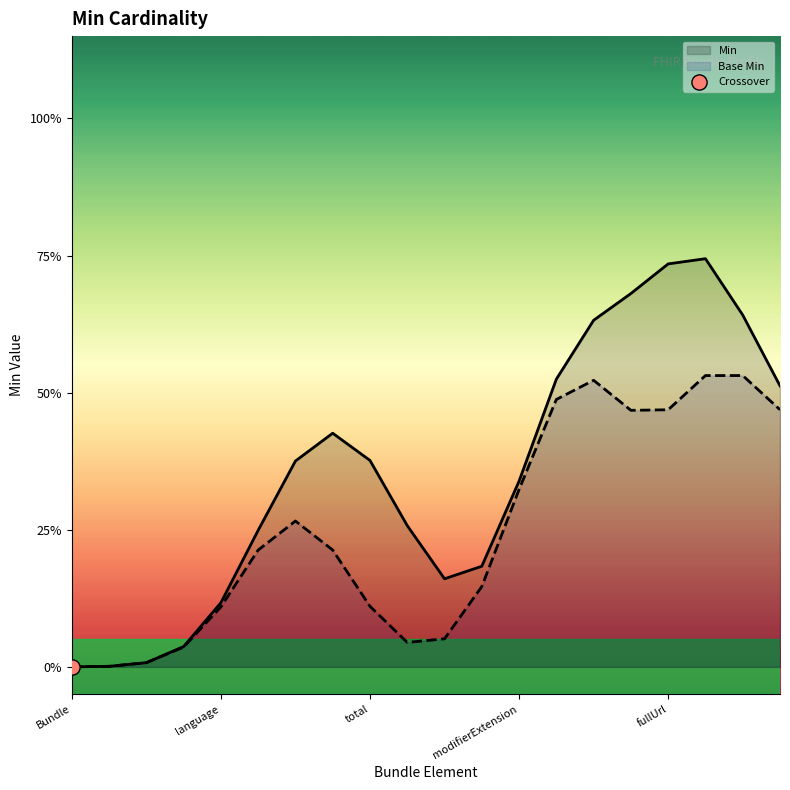

Which series has the largest total across all categories?

Min